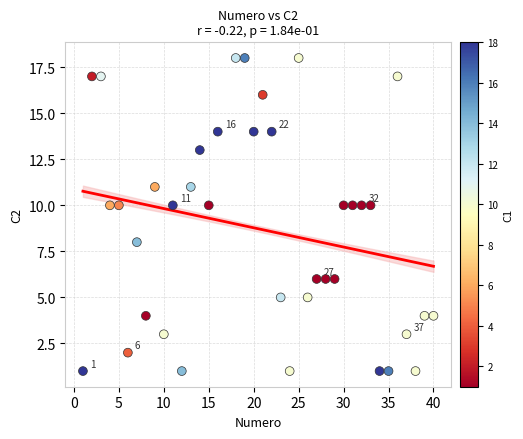

What is the range of X values (max minus min)?

39